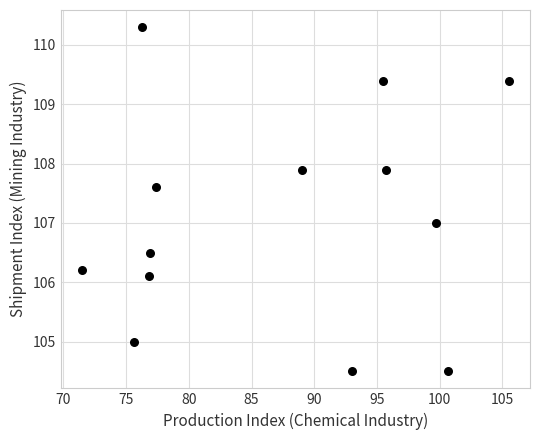

What is the range of Y values (max minus min)?

5.8